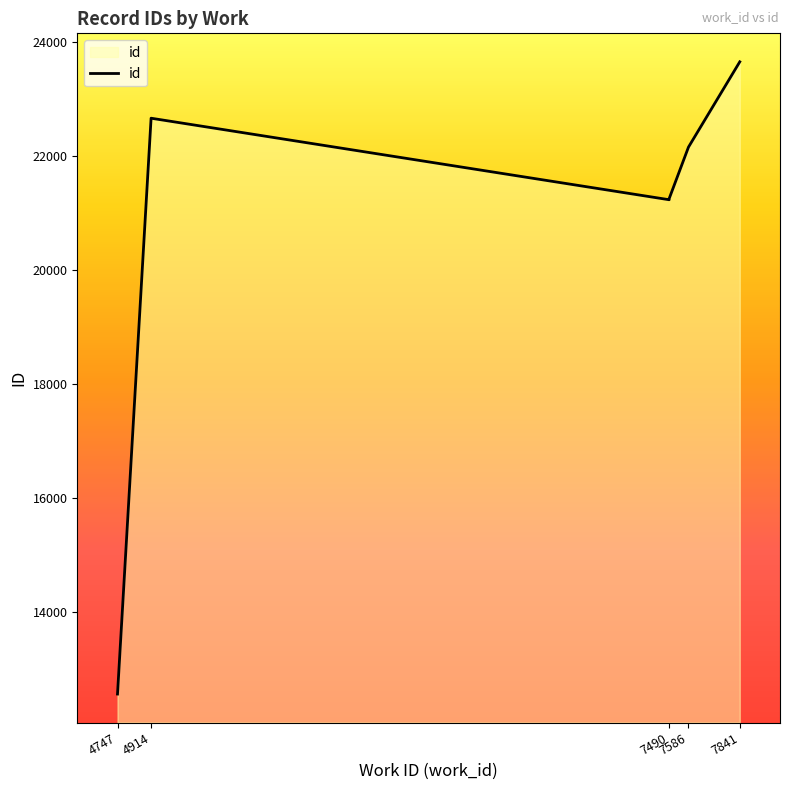

Count the number of values greater than 21257.

4